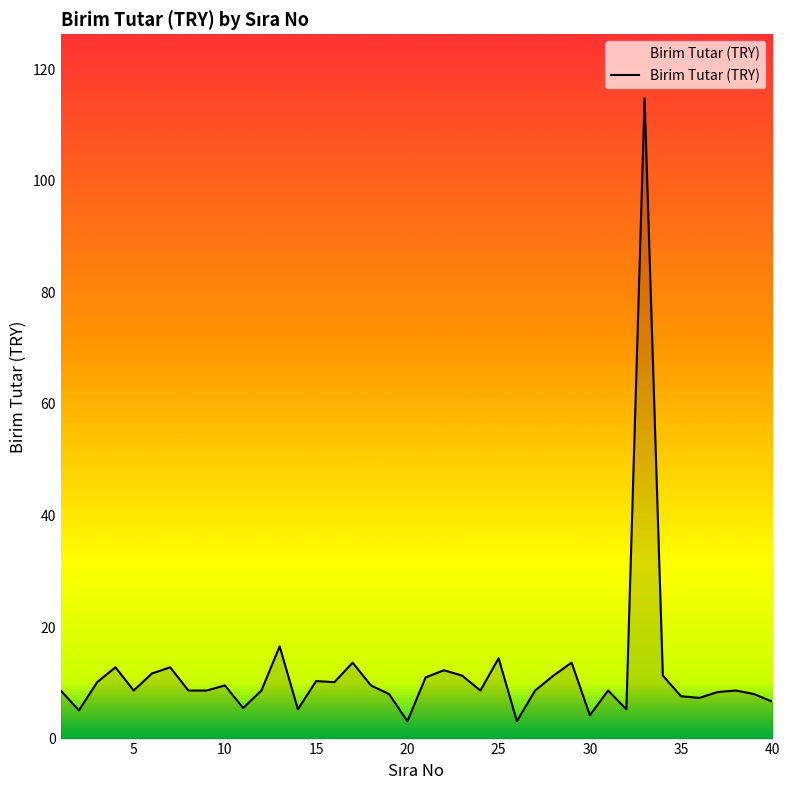

What is the minimum value shown in the chart?

3.1